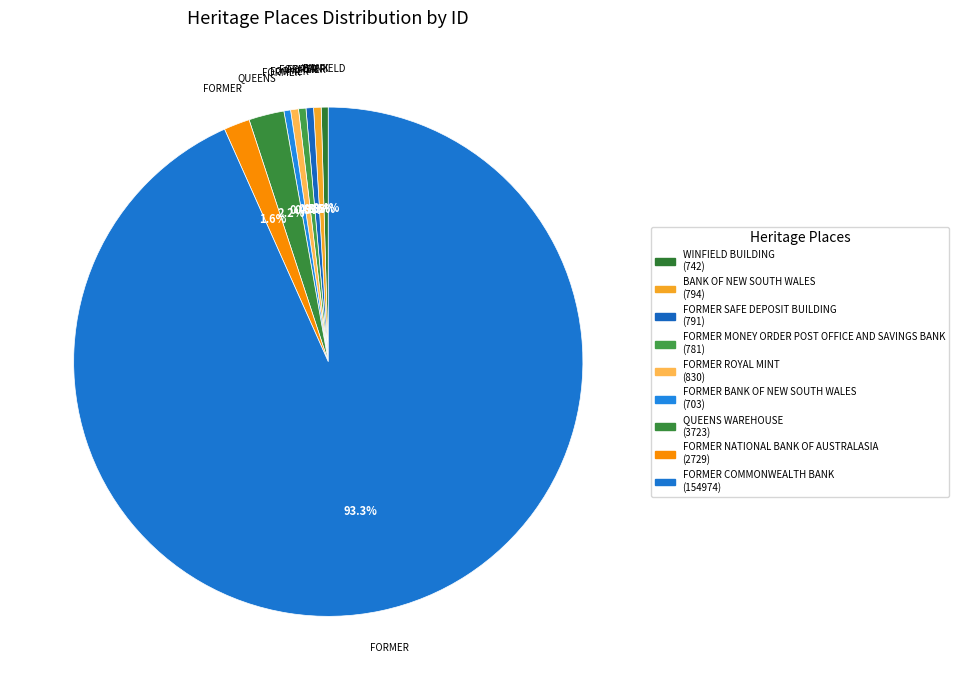

What percentage do FORMER NATIONAL BANK OF AUSTRALASIA and FORMER MONEY ORDER POST OFFICE AND SAVINGS BANK together represent?

2.1%